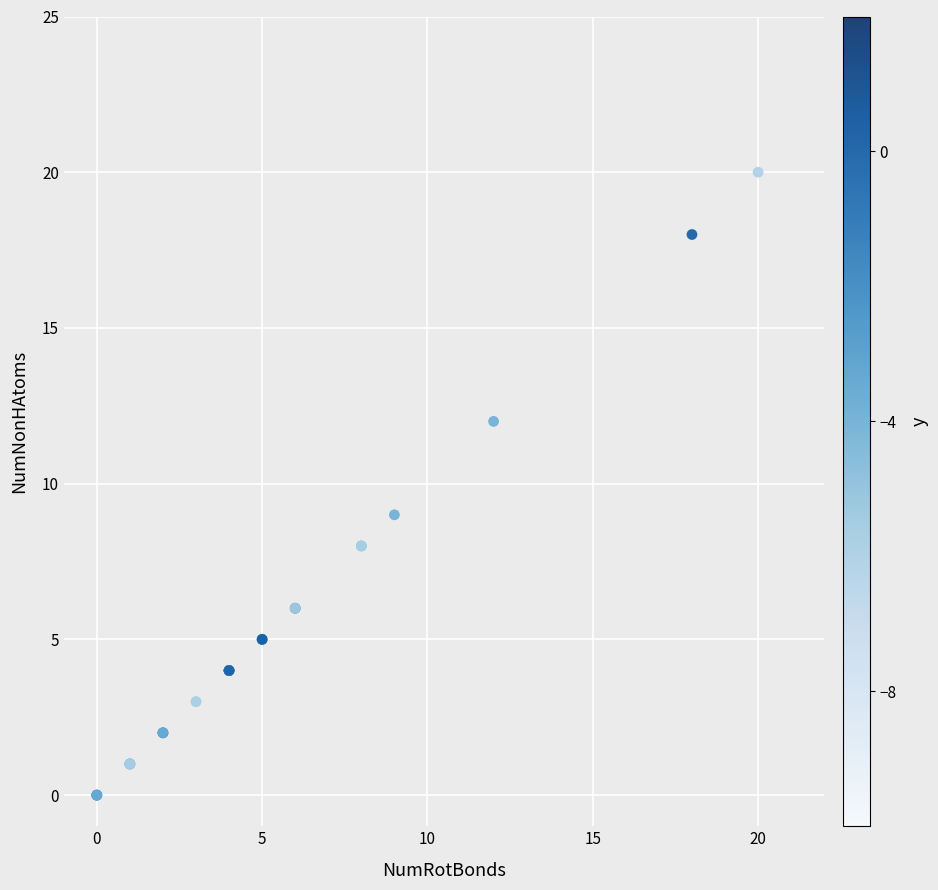

What Y value in the scatter plot is closest to 10?

9